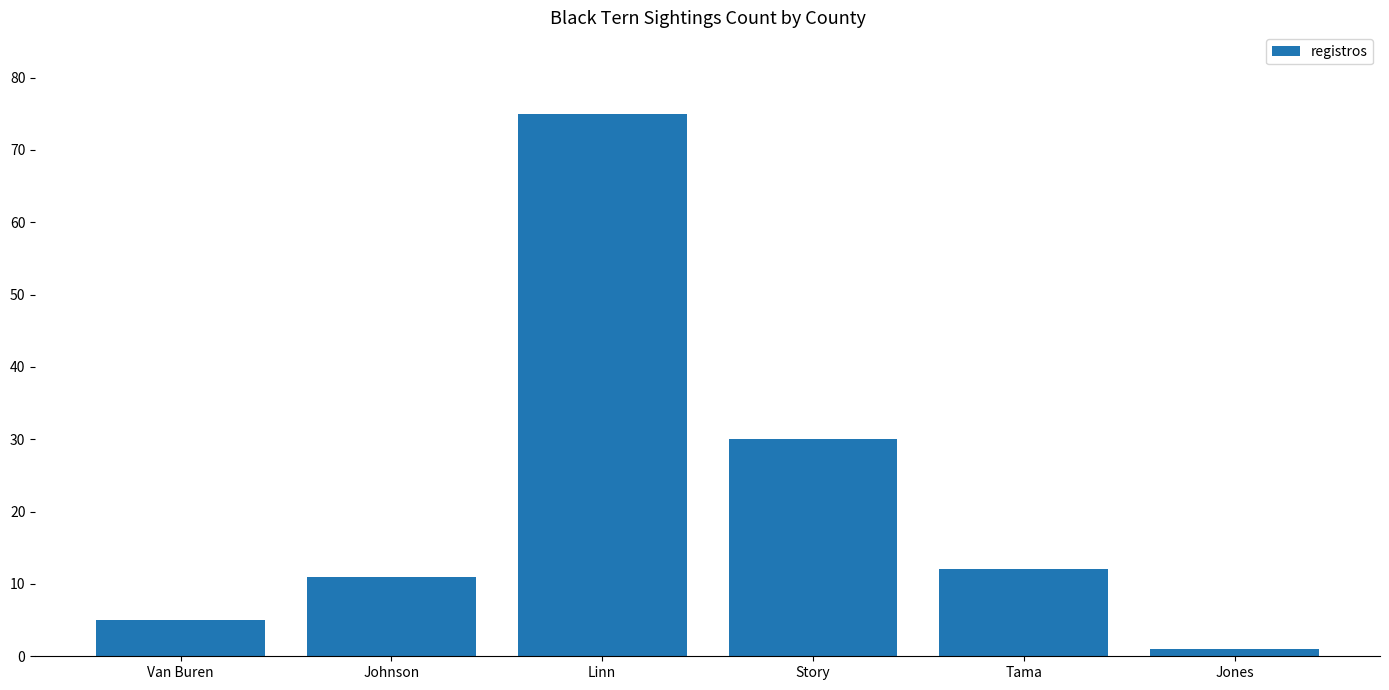

What is the sum of the values at Tama and Story?

42